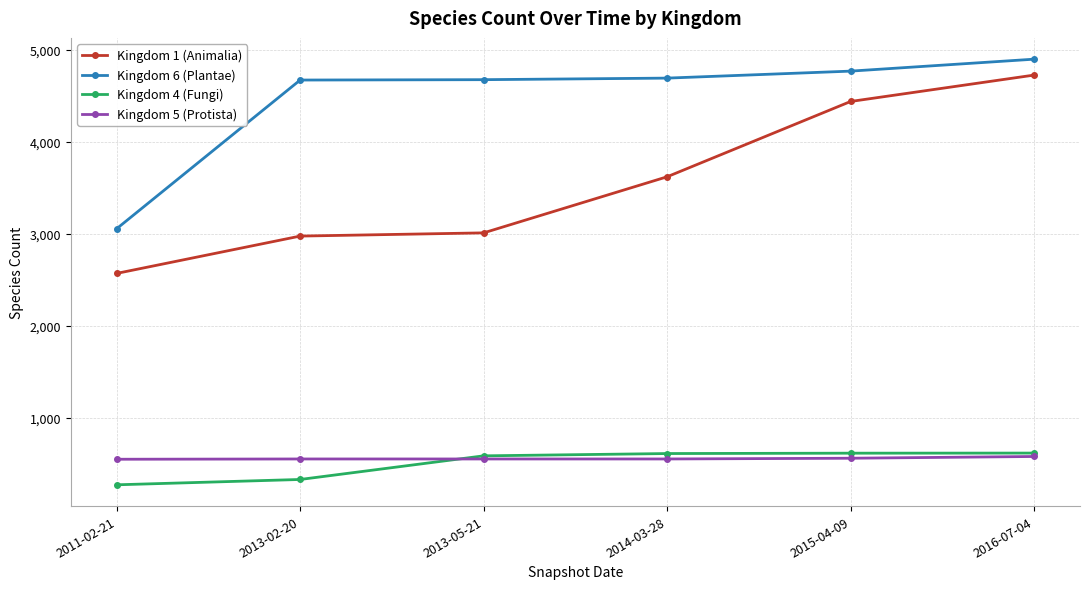

At how many categories does at least one series exceed 4014?

5